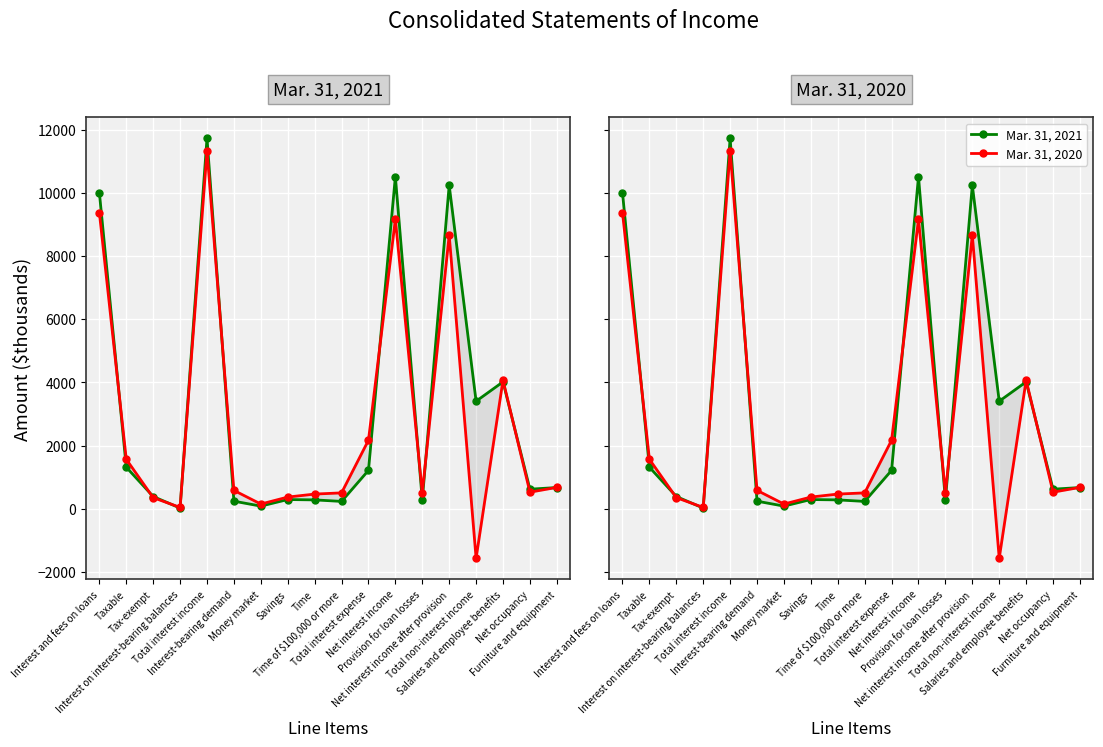

Is the value of Mar. 31, 2020 at Interest-bearing demand greater than the value of Mar. 31, 2021 at Provision for loan losses?

Yes